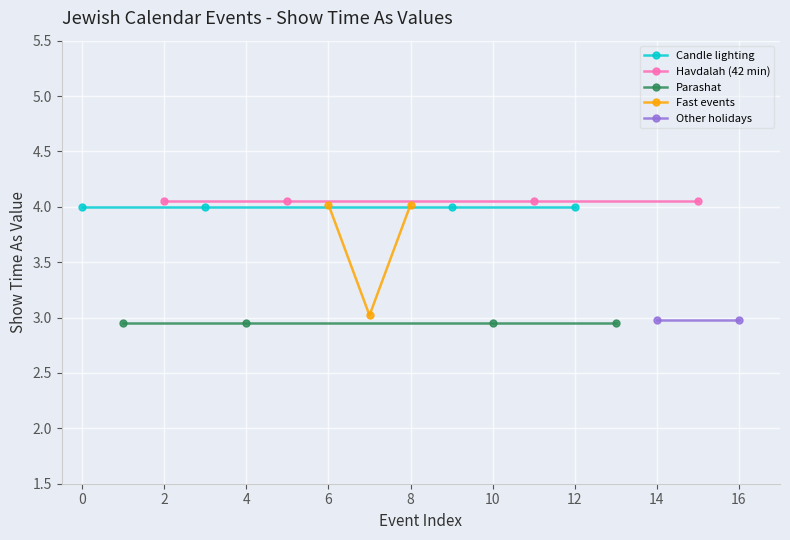

True or false: Show time as (candle/havdalah) has more than 1 interior local peaks.

False